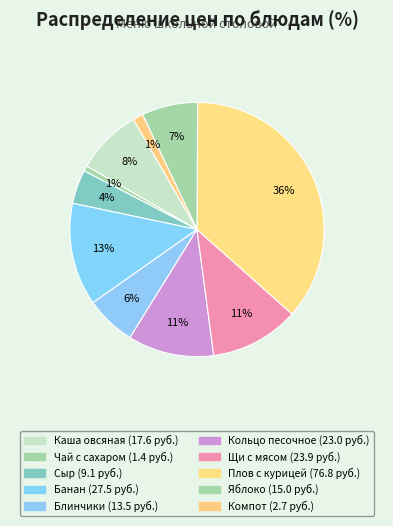

Which slice is the largest?

79 Плов с курицей